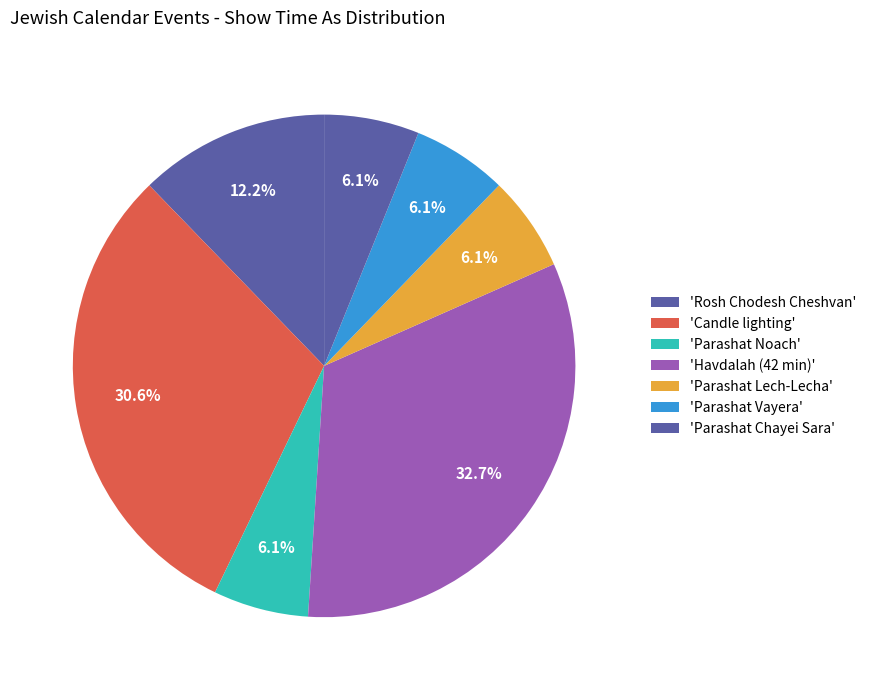

How many slices are in this pie chart?

7